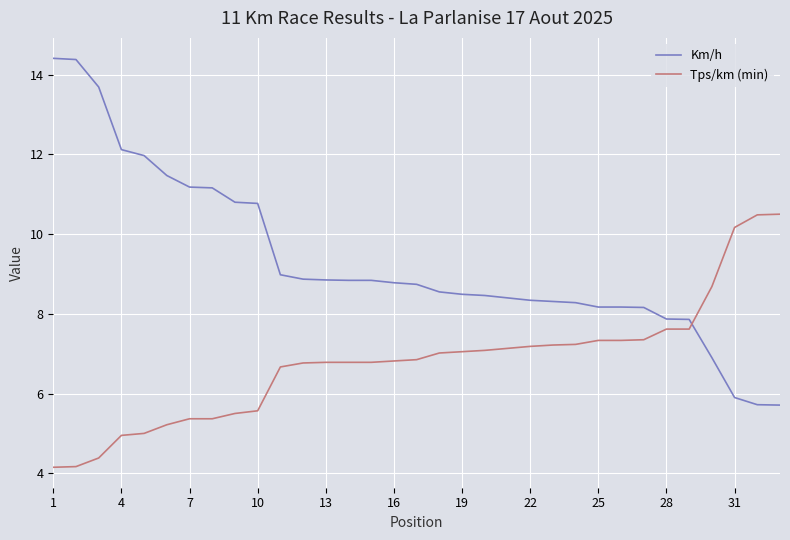

After their last crossing, which series has the higher values: Km/h or Tps/km (min)?

Tps/km (min)